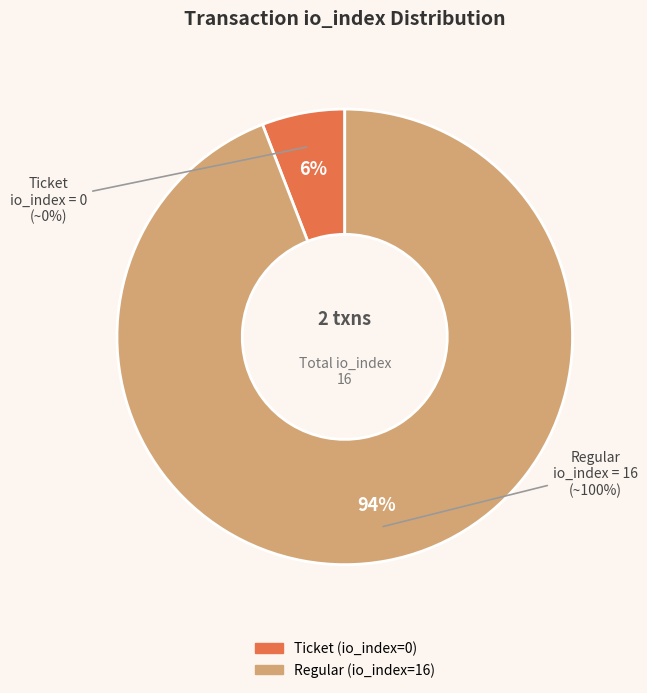

Is it true that Ticket (io_index=0) is 9% of the pie?

False